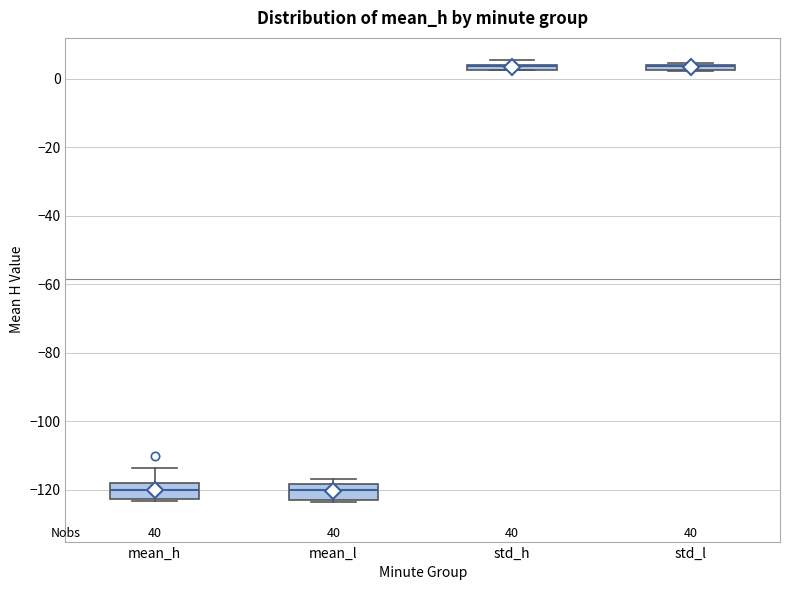

Where is the upper edge of the box for std_l on the y-axis? The values are not printed on the chart, so give them approximately, as read against the axis.

4